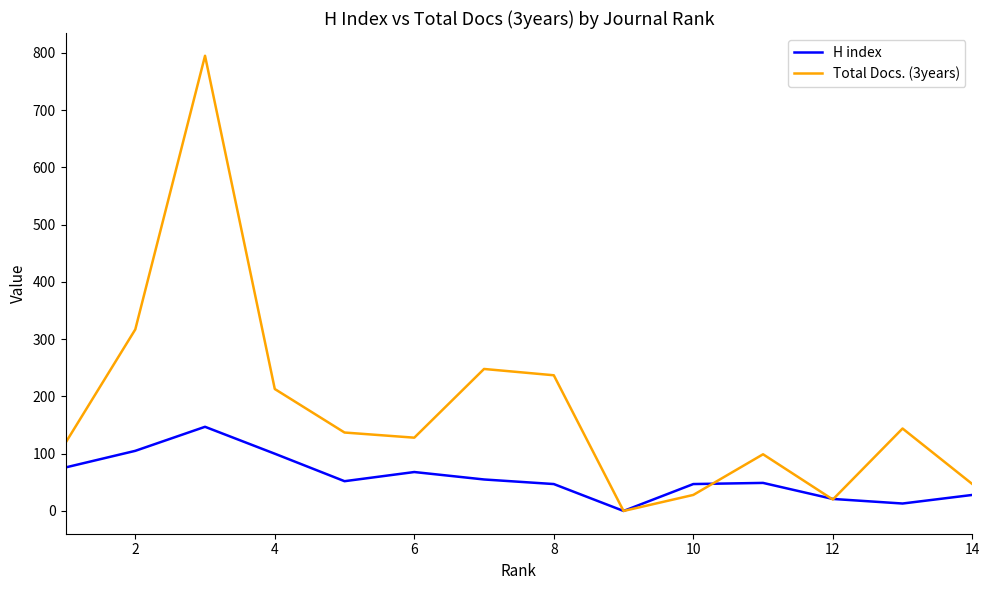

What is the sum of all H index values?

808